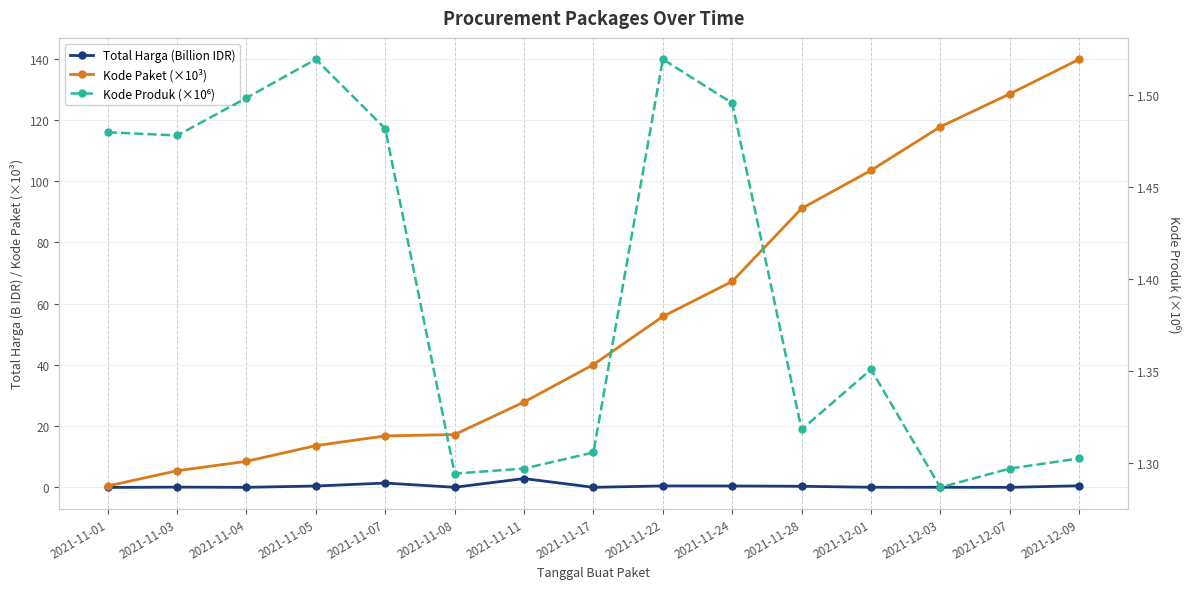

How many interior local valleys does the Kode Produk (×10⁶) series have?

4